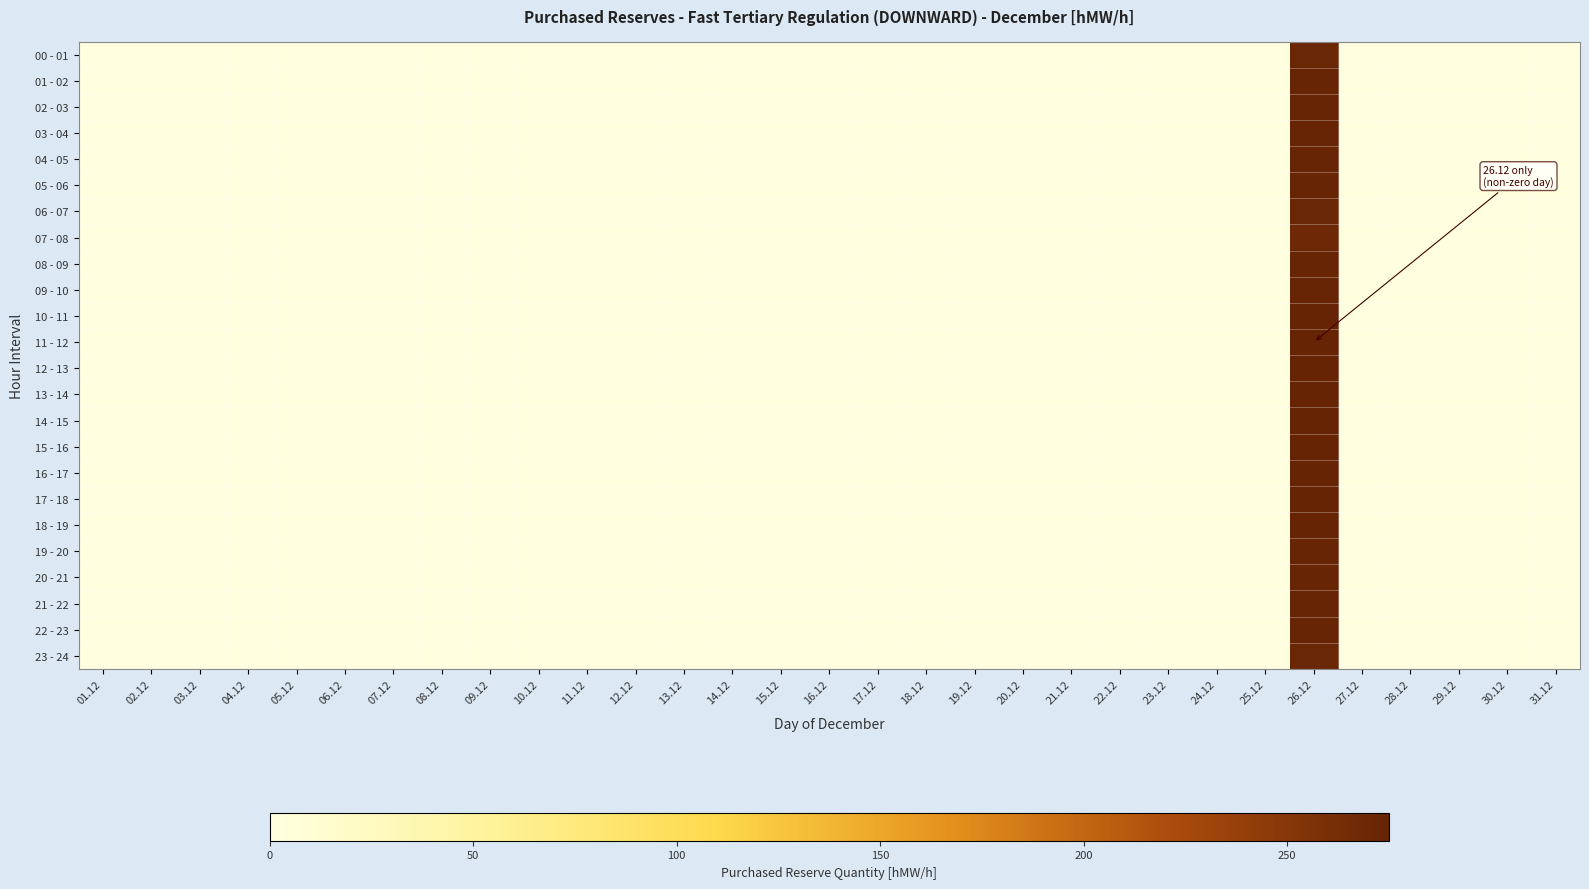

List the series in order of their peak value, highest first.

10 - 11, 11 - 12, 12 - 13, 13 - 14, 14 - 15, 15 - 16, 16 - 17, 17 - 18, 18 - 19, 01 - 02, 02 - 03, 03 - 04, 04 - 05, 05 - 06, 08 - 09, 09 - 10, 19 - 20, 20 - 21, 21 - 22, 22 - 23, 00 - 01, 06 - 07, 23 - 24, 07 - 08